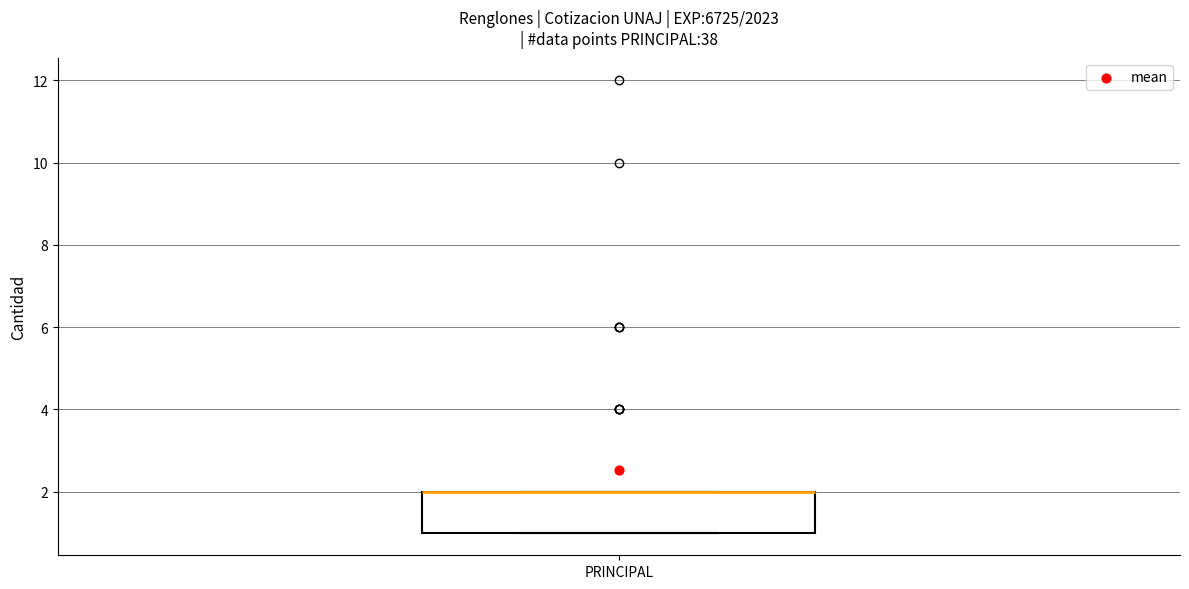

Where is the upper edge of the box for PRINCIPAL on the y-axis? The values are not printed on the chart, so give them approximately, as read against the axis.

2